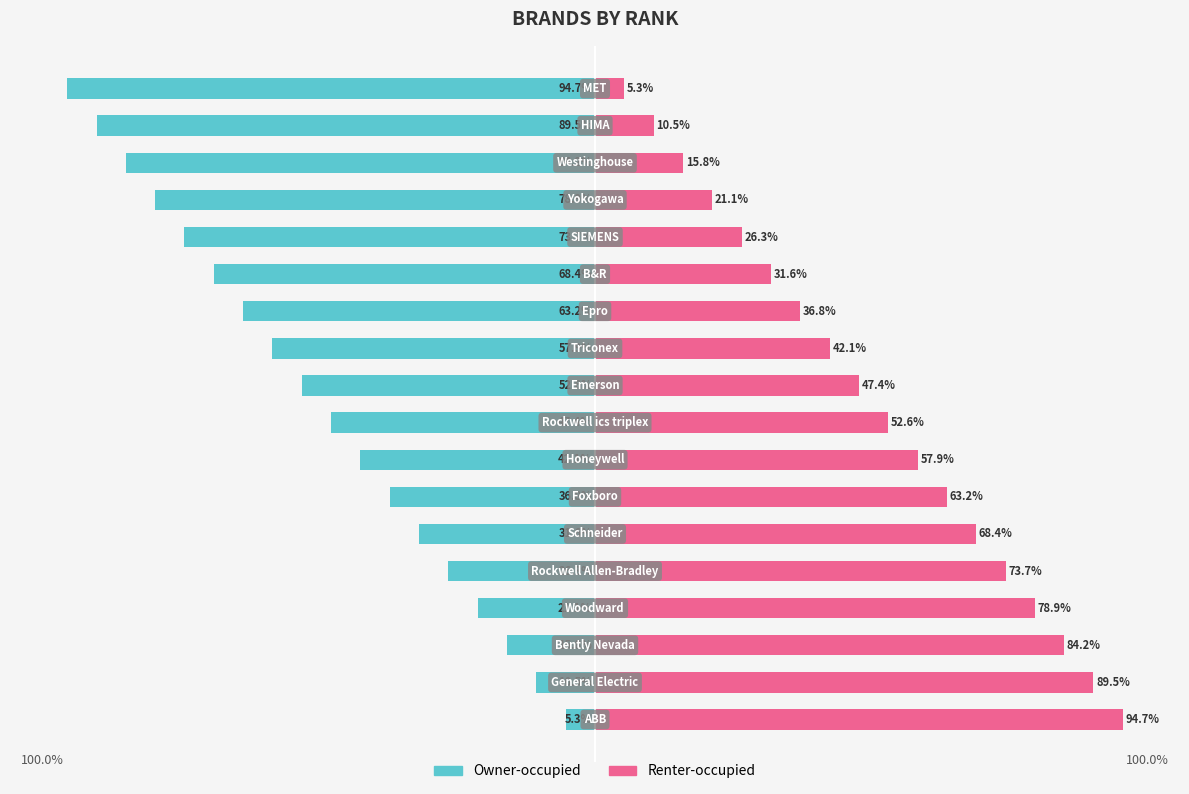

Reading left to right, what are all the values shown in this chart?

Owner-occupied: 0=-5.3	1=-10.5	2=-15.8	3=-21.1	4=-26.3	5=-31.6	6=-36.8	7=-42.1	8=-47.4	9=-52.6	10=-57.9	11=-63.2	12=-68.4	13=-73.7	14=-78.9	15=-84.2	16=-89.5	17=-94.7
Renter-occupied: 0=94.7	1=89.5	2=84.2	3=78.9	4=73.7	5=68.4	6=63.2	7=57.9	8=52.6	9=47.4	10=42.1	11=36.8	12=31.6	13=26.3	14=21.1	15=15.8	16=10.5	17=5.3